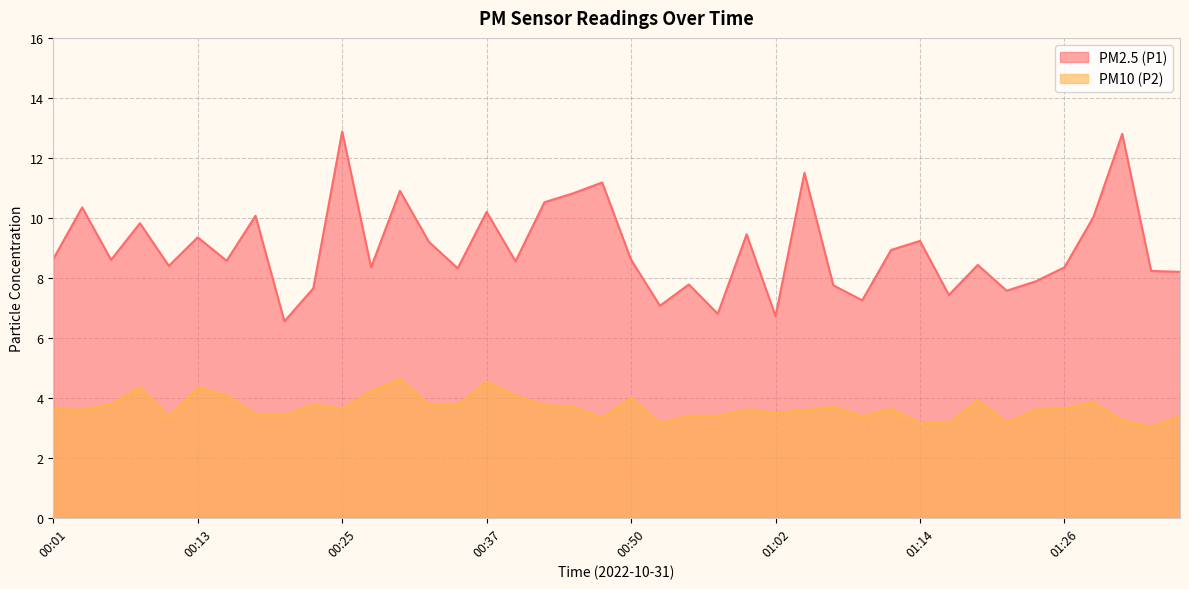

The value of PM2.5 (P1) at 00:23 is 7.7. True or false?

True